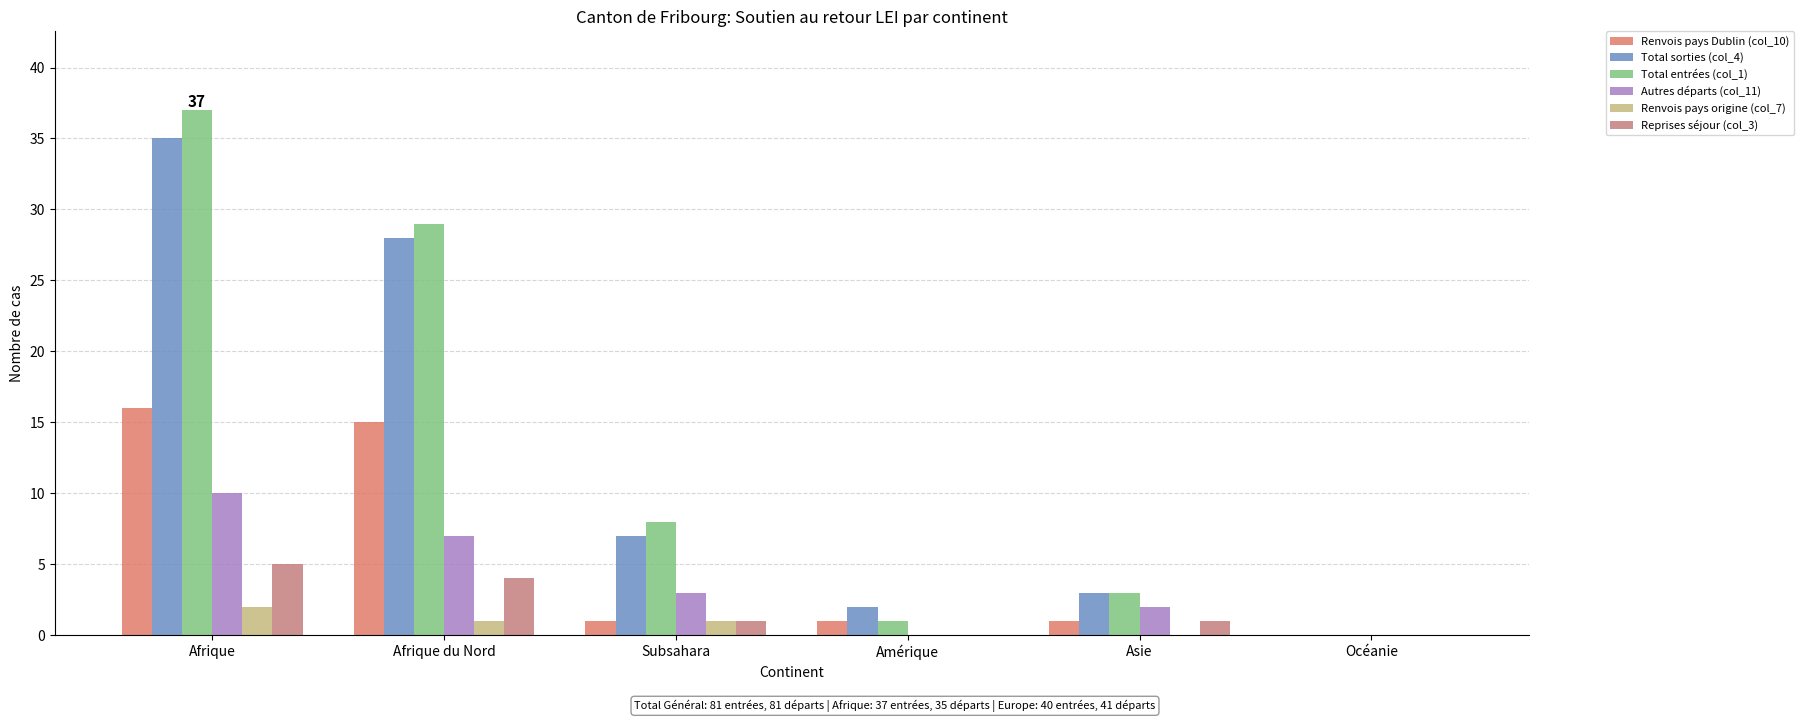

Reading right to left, extract all data points from this chart.

Renvois pays Dublin (col_10): Océanie=0	Asie=1	Amérique=1	Subsahara=1	Afrique du Nord=15	Afrique=16
Total sorties (col_4): Océanie=0	Asie=3	Amérique=2	Subsahara=7	Afrique du Nord=28	Afrique=35
Total entrées (col_1): Océanie=0	Asie=3	Amérique=1	Subsahara=8	Afrique du Nord=29	Afrique=37
Autres départs (col_11): Océanie=0	Asie=2	Amérique=0	Subsahara=3	Afrique du Nord=7	Afrique=10
Renvois pays origine (col_7): Océanie=0	Asie=0	Amérique=0	Subsahara=1	Afrique du Nord=1	Afrique=2
Reprises séjour (col_3): Océanie=0	Asie=1	Amérique=0	Subsahara=1	Afrique du Nord=4	Afrique=5